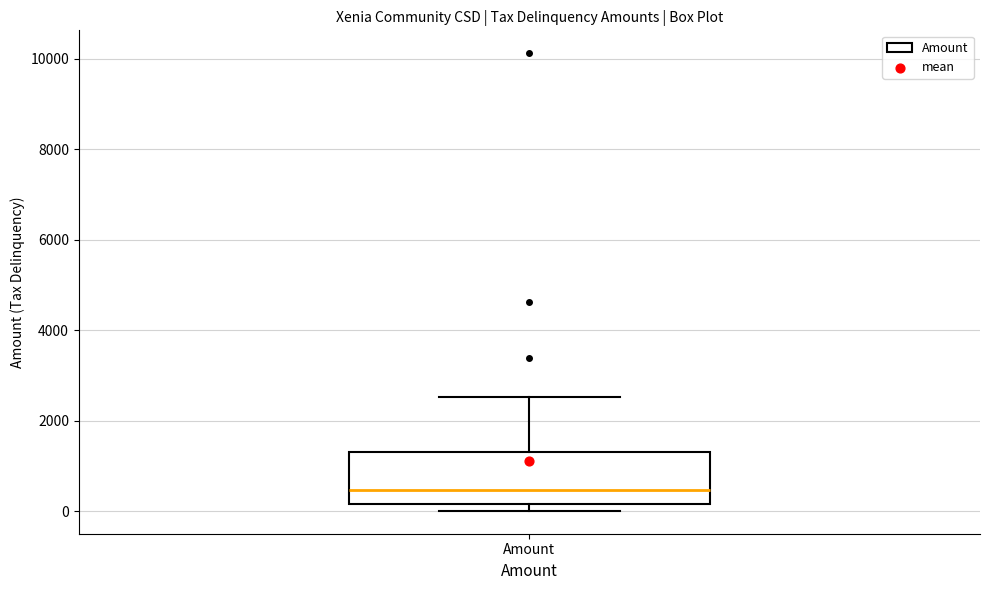

Read this box plot against the y-axis: the position of the median line, the range covered by the box, and the ends of both whiskers. The values are not printed on the chart, so give them approximately, as read against the axis.

median 400, box 200 to 1400, whiskers 0 to 2600